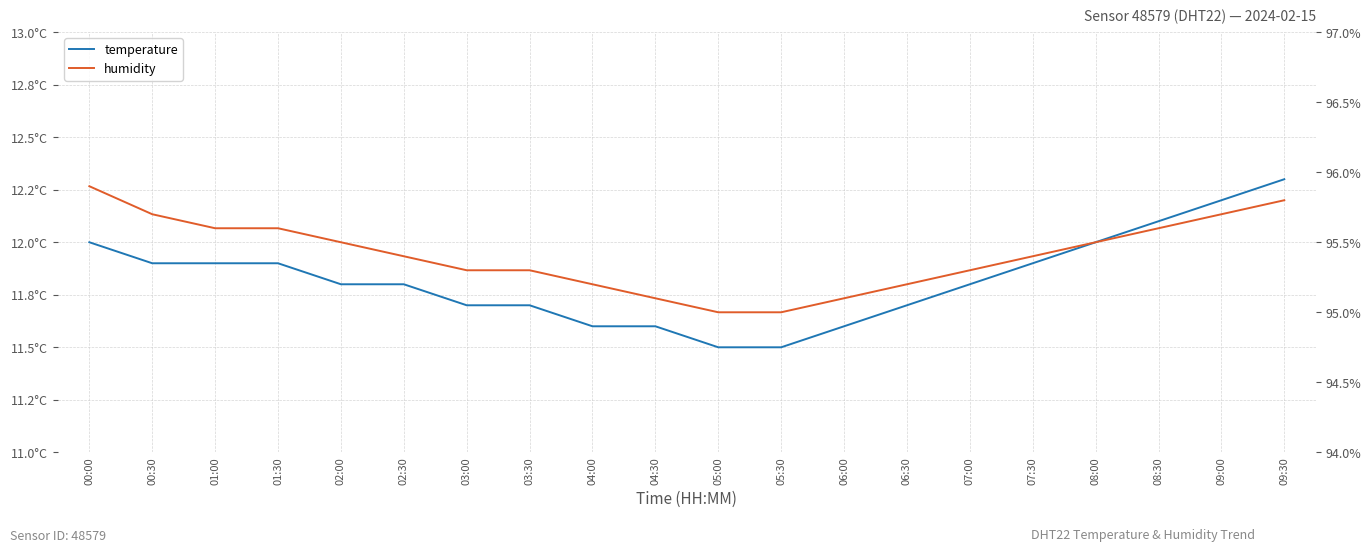

Rank the series at 01:30 from lowest to highest value.

temperature, humidity